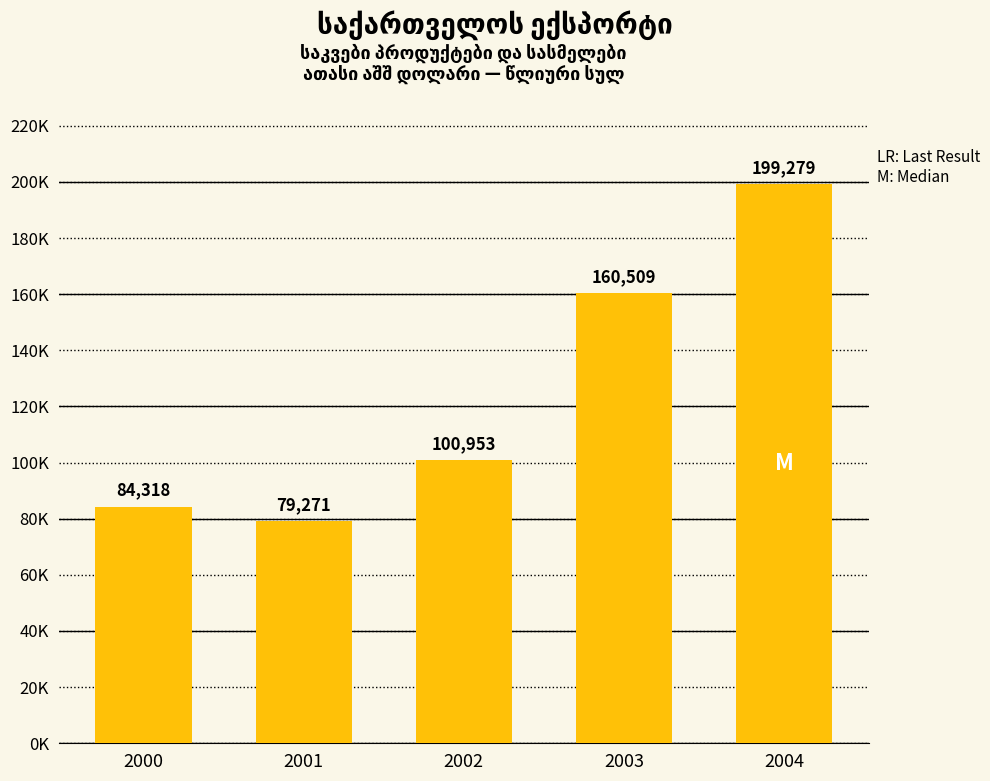

What is the change in value from 2003 to 2004?

+38770.1